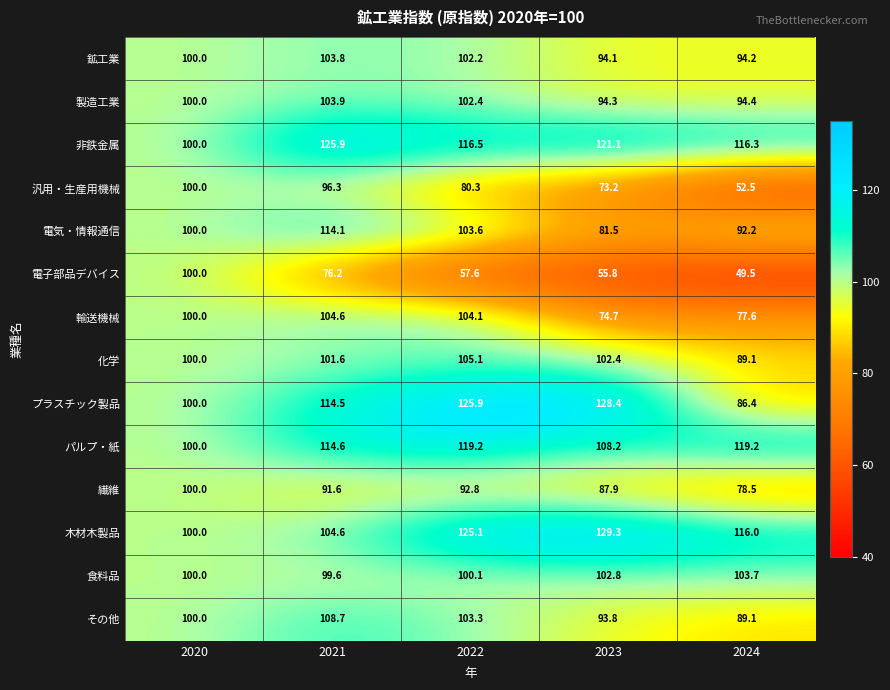

Which series has the largest total across all categories?

非鉄金属